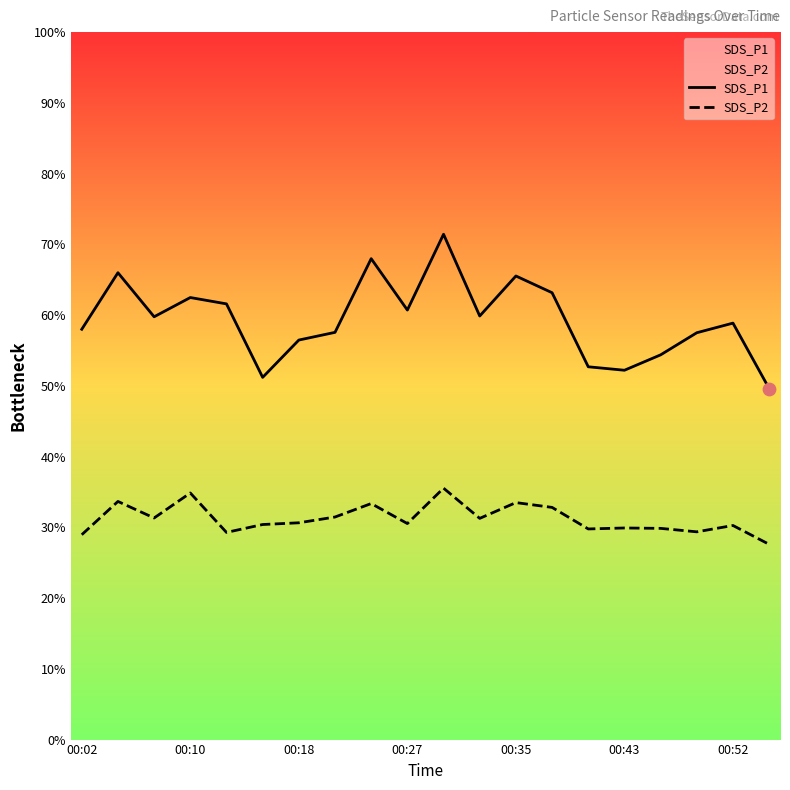

Which series has the largest Y range (max minus min)?

SDS_P1